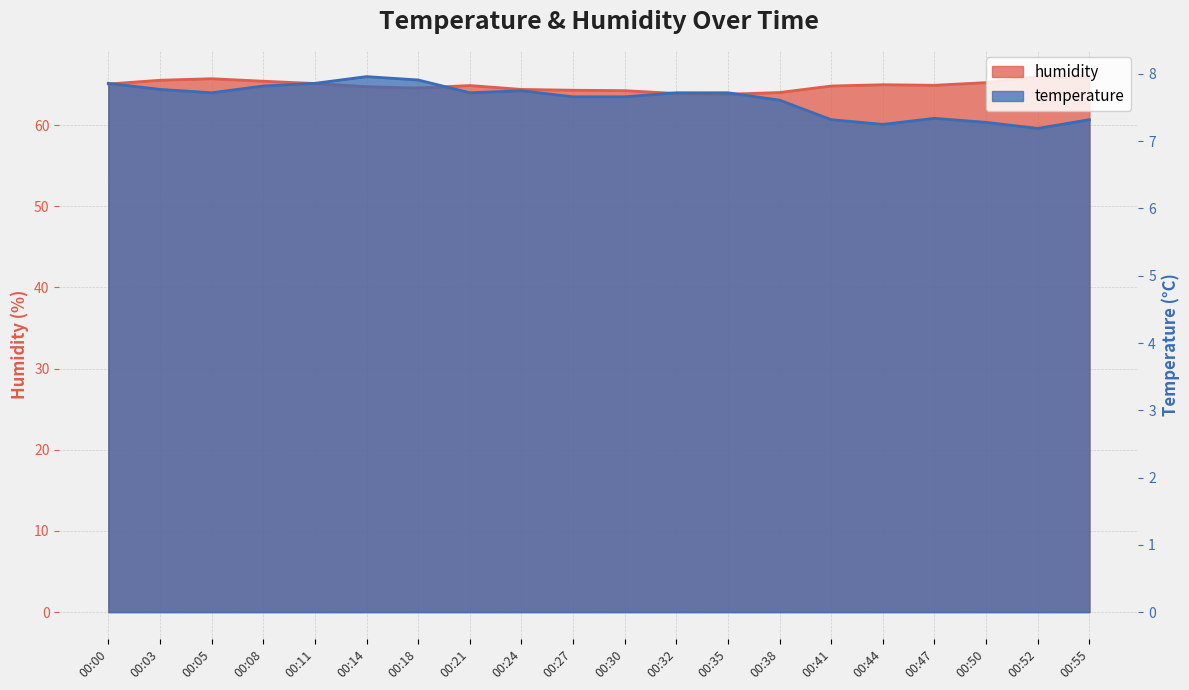

Reading left to right, extract all data points from this chart.

temperature: 00:00=7.9	00:03=7.8	00:05=7.7	00:08=7.8	00:11=7.9	00:14=8.0	00:18=7.9	00:21=7.7	00:24=7.8	00:27=7.7	00:30=7.7	00:32=7.7	00:35=7.7	00:38=7.6	00:41=7.3	00:44=7.2	00:47=7.3	00:50=7.3	00:52=7.2	00:55=7.3
humidity: 00:00=65.1	00:03=65.5	00:05=65.7	00:08=65.4	00:11=65.1	00:14=64.7	00:18=64.6	00:21=64.9	00:24=64.4	00:27=64.3	00:30=64.2	00:32=63.9	00:35=63.8	00:38=64.0	00:41=64.8	00:44=65.0	00:47=64.9	00:50=65.2	00:52=66.0	00:55=65.9